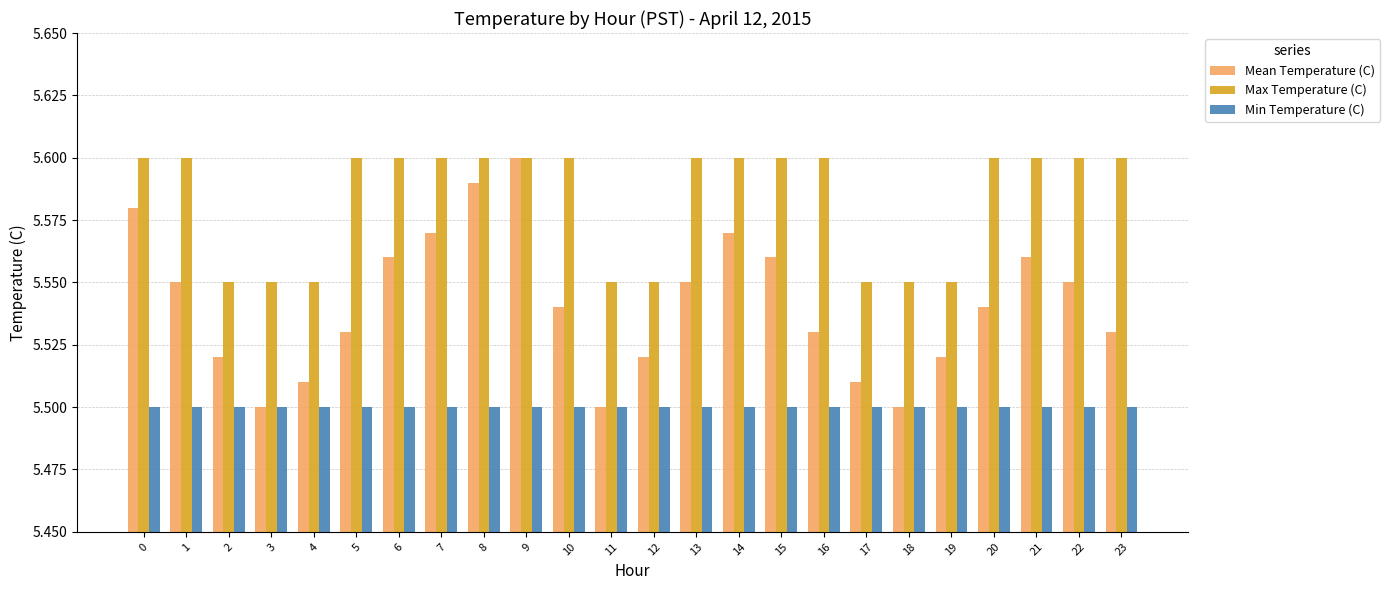

True or false: Min Temperature (C) has a value of 7.4 at 19.

False